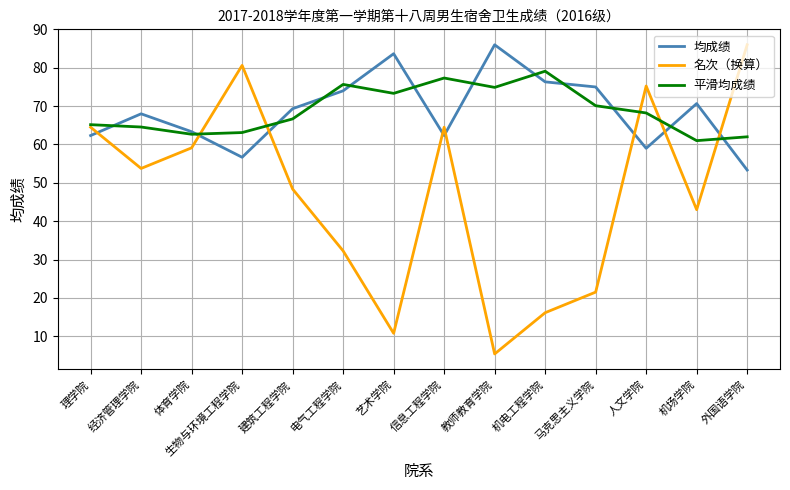

Is the value of 名次（换算） at 马克思主义学院 greater than the value of 平滑均成绩 at 电气工程学院?

No